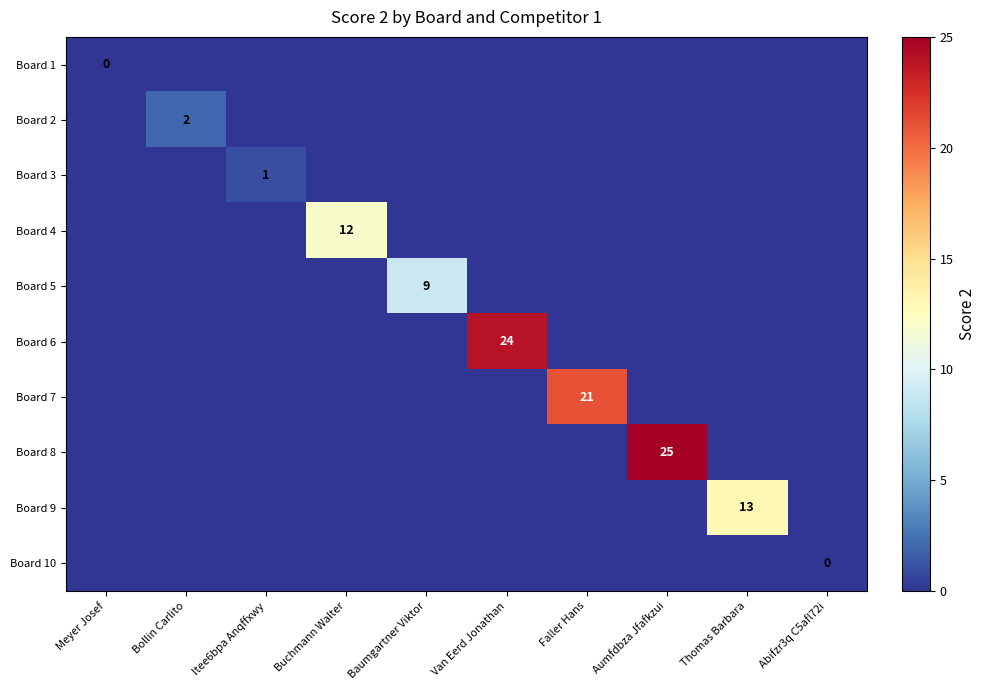

Rank the series at Van Eerd Jonathan from lowest to highest value.

Board 1, Board 2, Board 3, Board 4, Board 5, Board 7, Board 8, Board 9, Board 10, Board 6